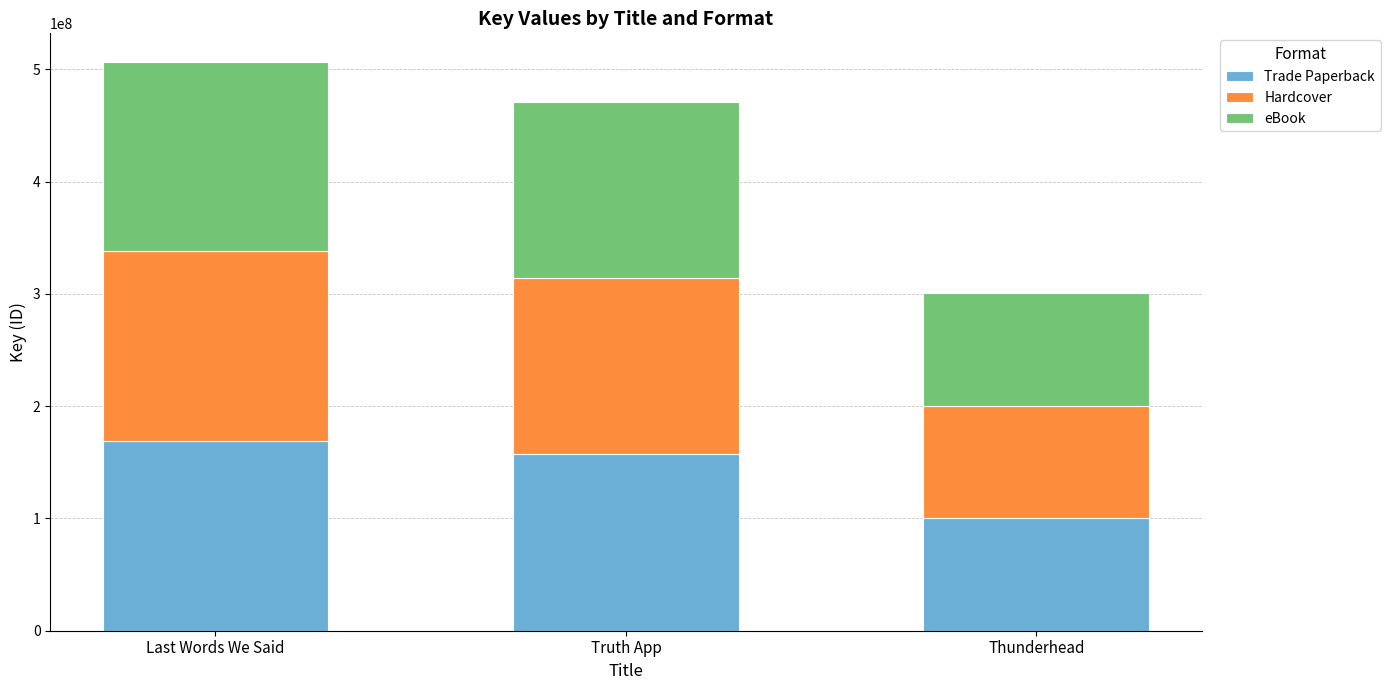

At which label does Trade Paperback reach its minimum?

Thunderhead